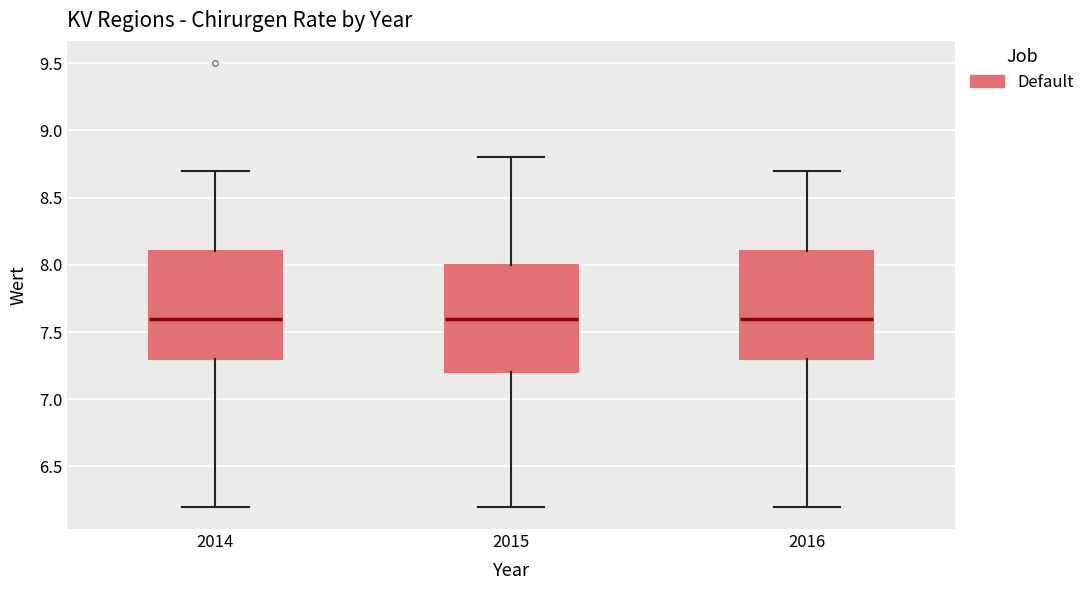

Where is the upper edge of the box at x = 2015 on the y-axis? The values are not printed on the chart, so give them approximately, as read against the axis.

8.0